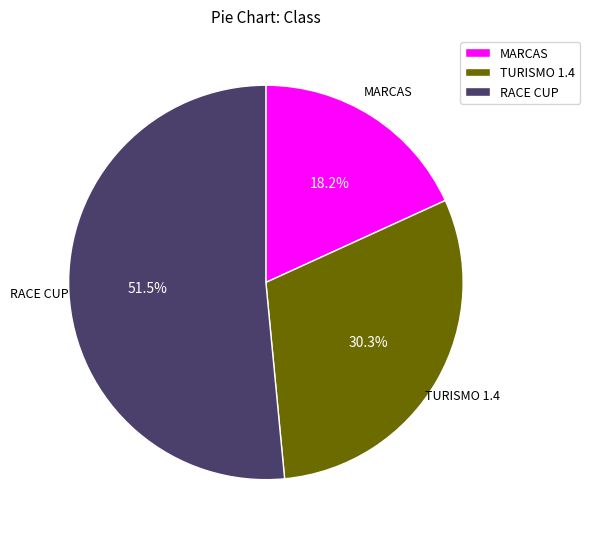

Combined, do TURISMO 1.4 and MARCAS account for over 50%?

No